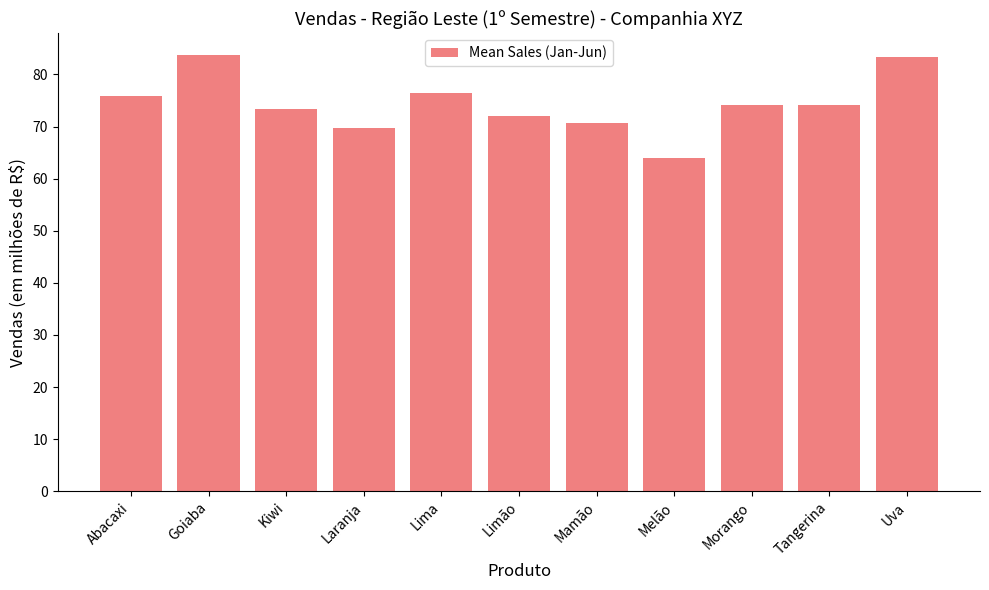

How many bars are there in total?

11